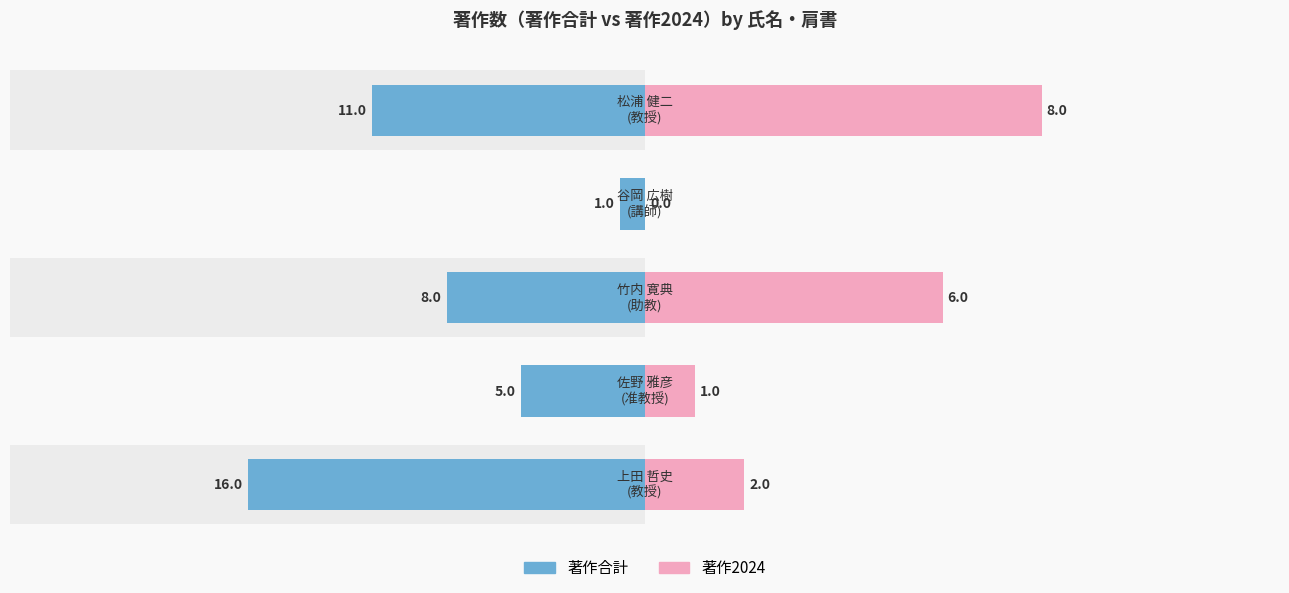

What is the difference between the 著作合計 values at 3 and 2?

7